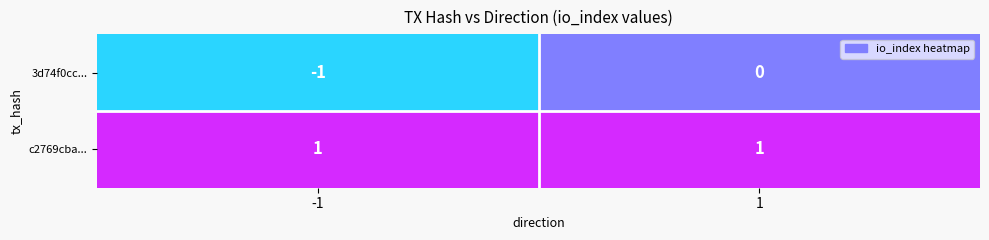

Which series changed the most between -1 and 1?

3d74f0cc...